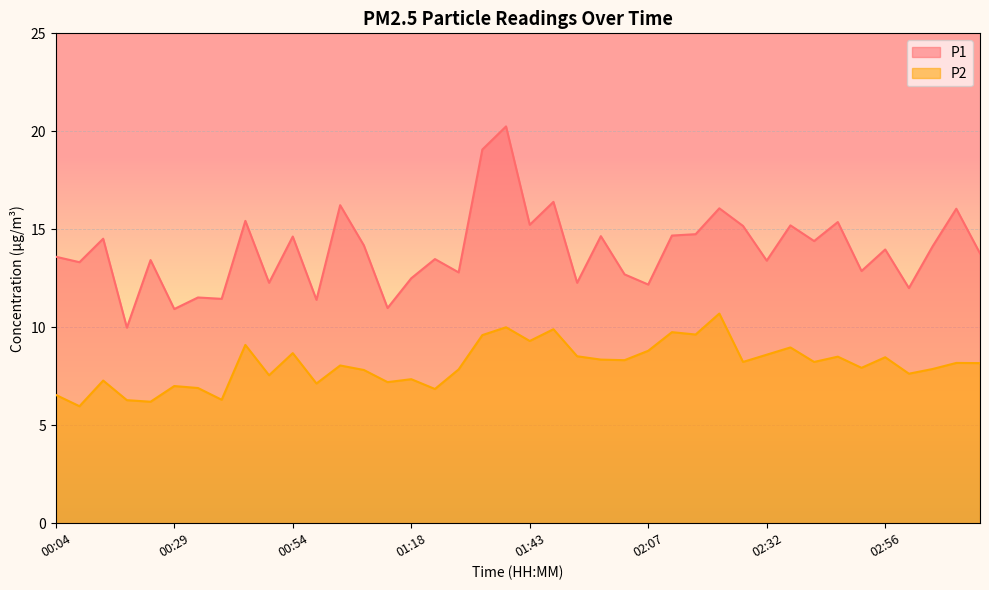

What is the value of the P1 point at the 18th from the left?

12.8